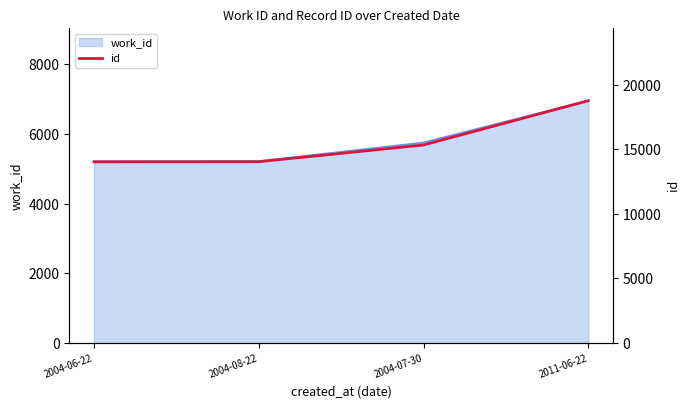

True or false: the data shows 14042 at 2004-08-22.

True